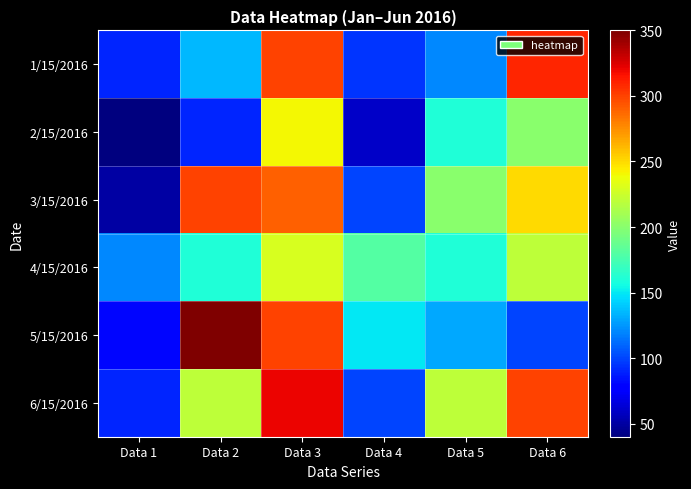

At which category is the sum across all series the highest?

Data 3